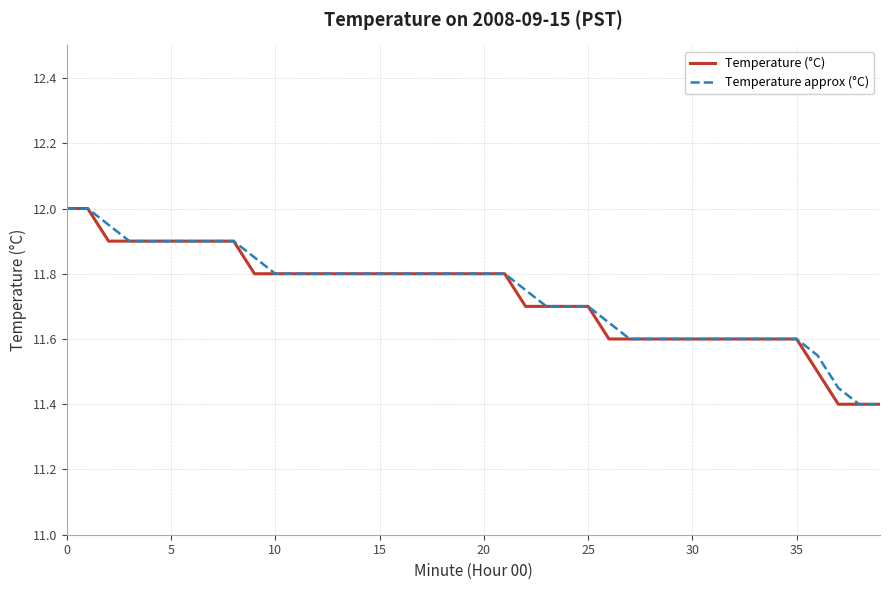

Does the chart have visible grid lines?

Yes